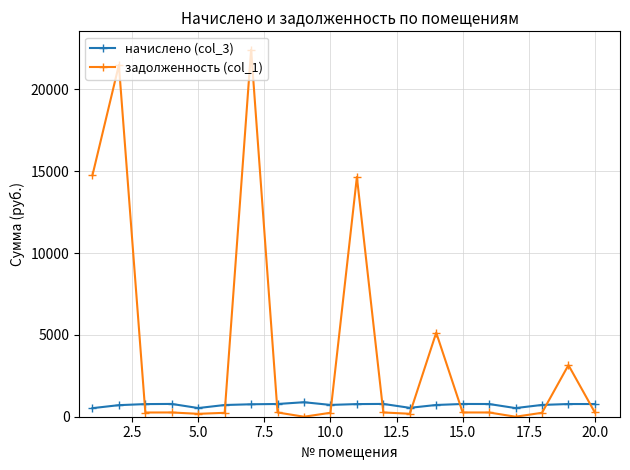

What is the average value of the задолженность (col_1) series?

4226.0